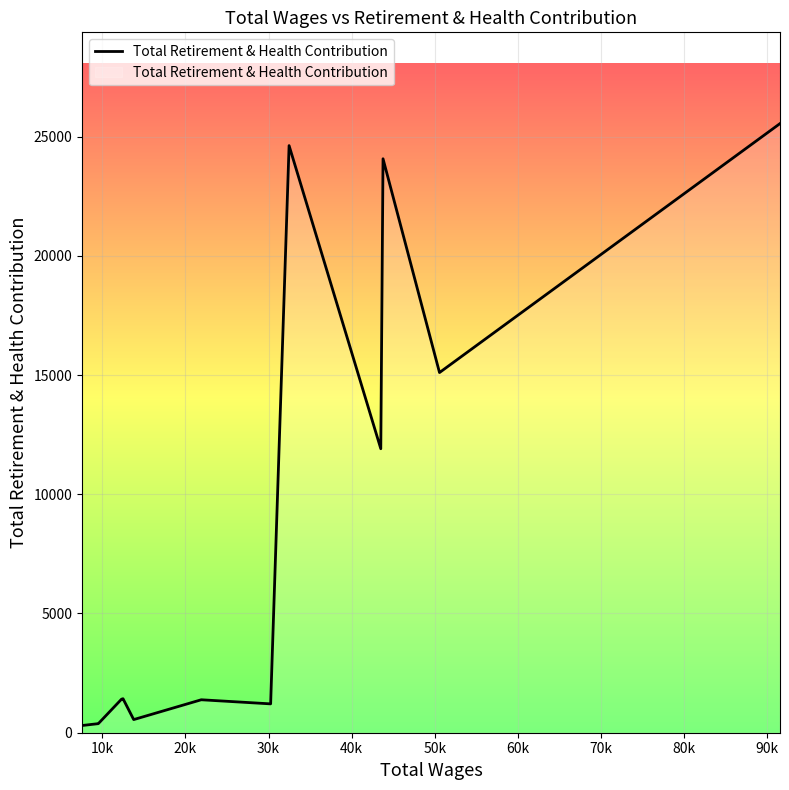

What is the greatest value displayed?

25541